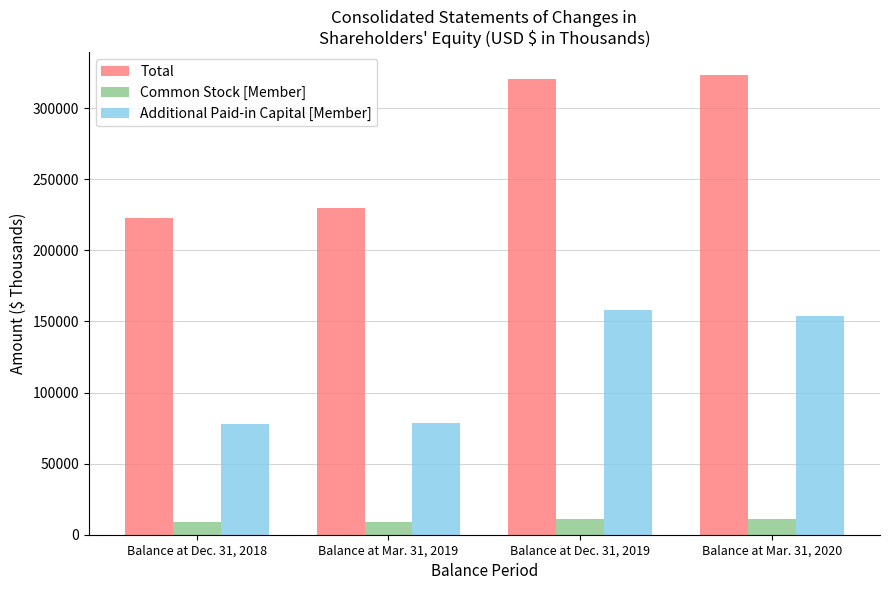

What is the sum of the Total values at Balance at Mar. 31, 2019 and Balance at Dec. 31, 2019?

549731